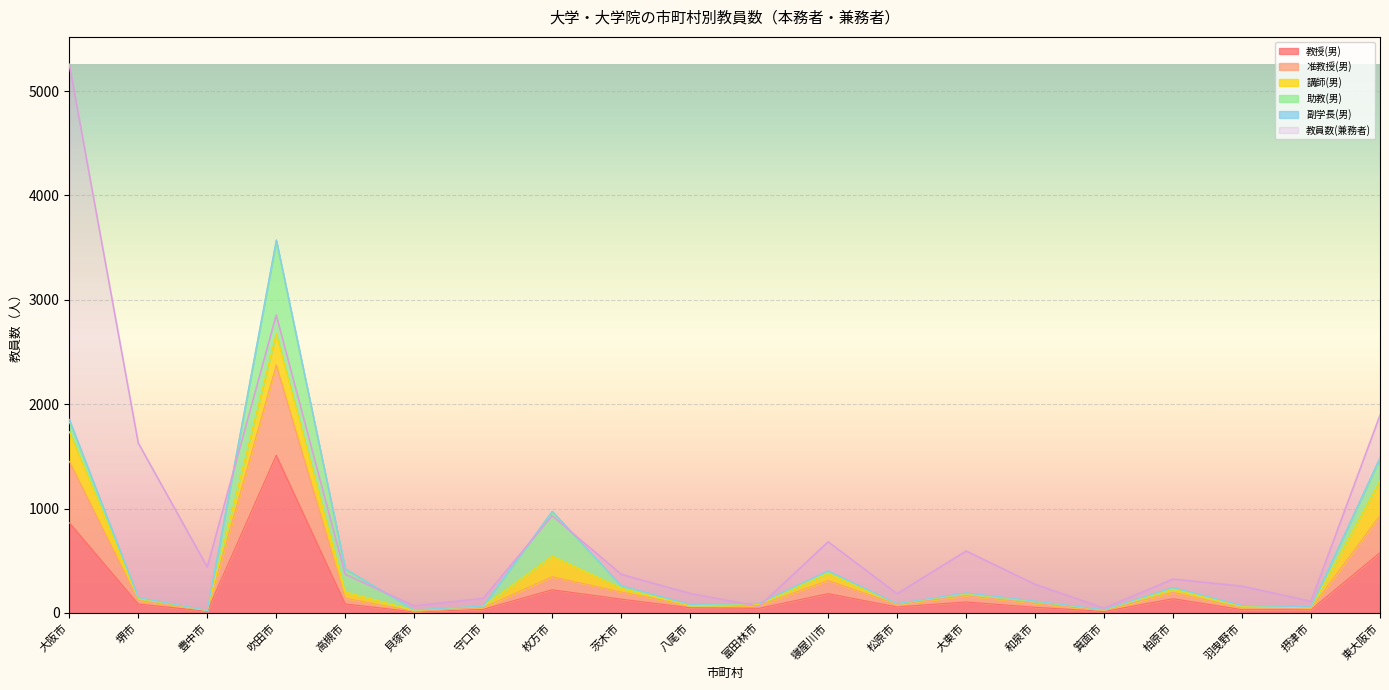

The 教員数(兼務者) series shows 384 at 大東市. True or false?

False